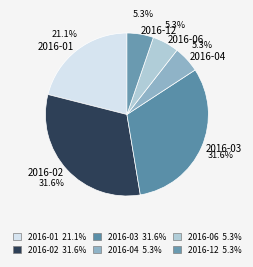

Which has a higher value, 2016-02 or 2016-06?

2016-02